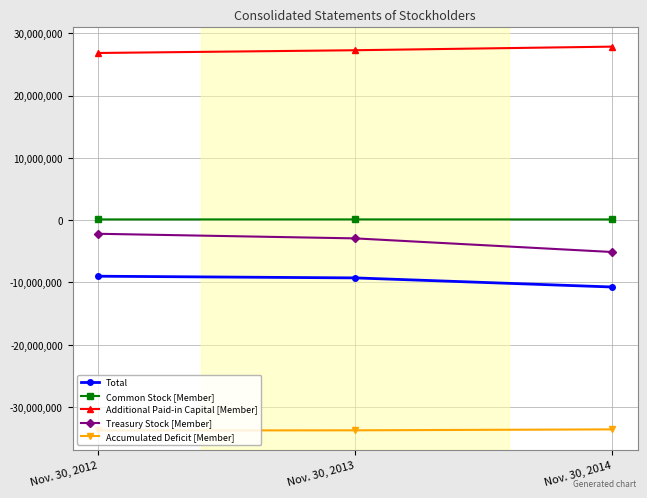

Rank the series at Nov. 30, 2014 from lowest to highest value.

Accumulated Deficit [Member], Total, Treasury Stock [Member], Common Stock [Member], Additional Paid-in Capital [Member]